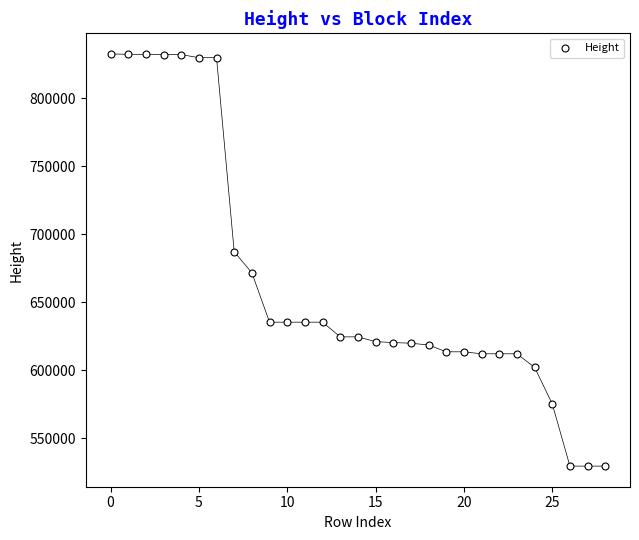

What is the range of Y values (max minus min)?

303102